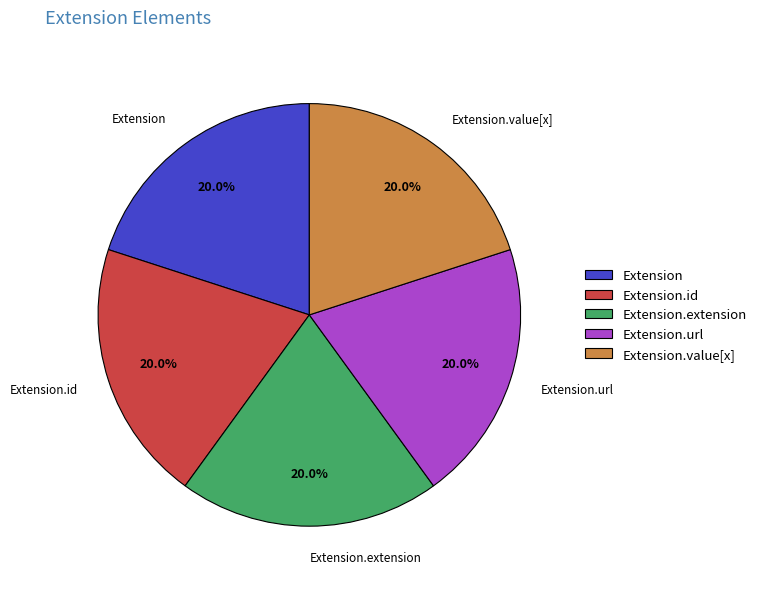

What is the ratio of the value at Extension.id to the value at Extension.extension?

1.0